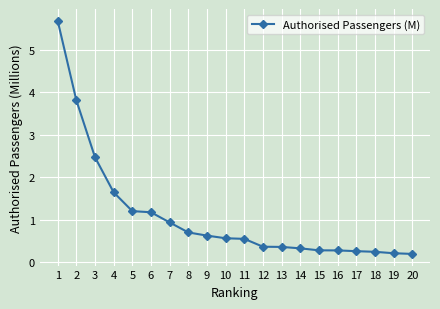

What is the average value?

1.1